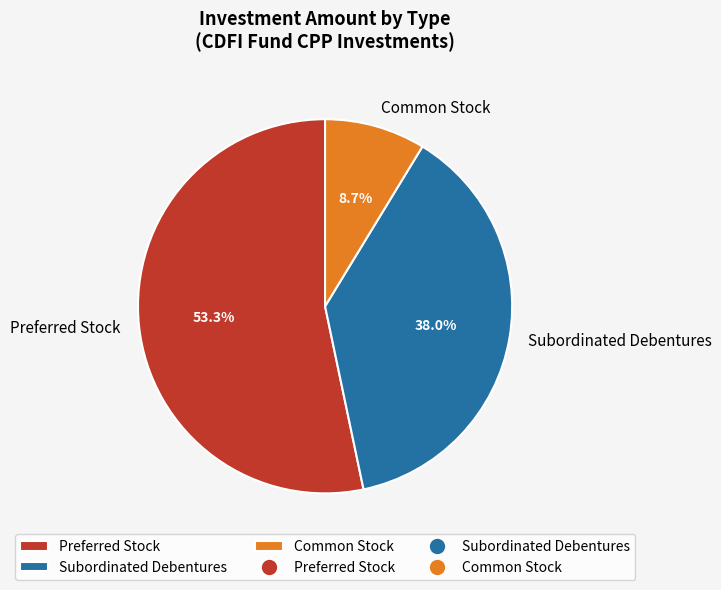

Which slice represents more than half of the pie?

Preferred Stock